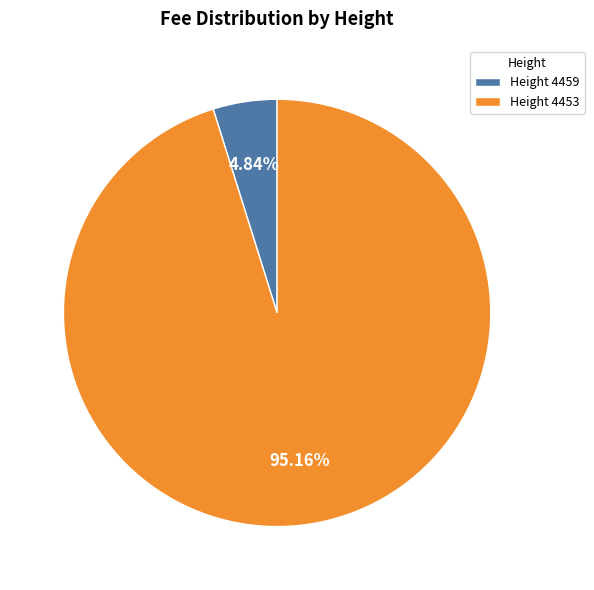

How many segments does this pie chart have?

2